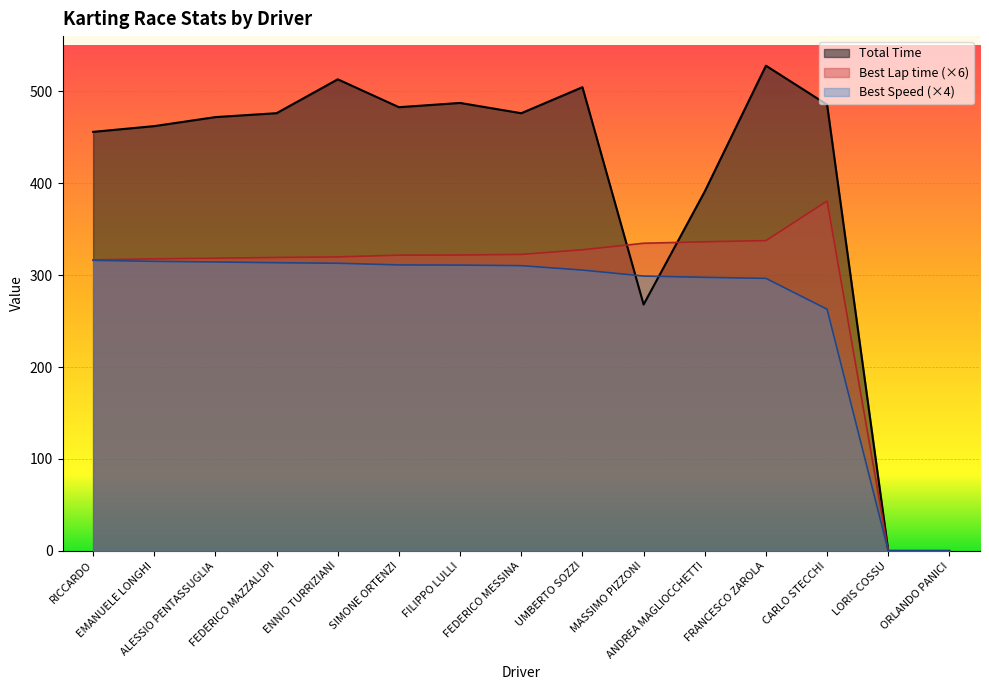

True or false: Best Lap time has a value of 319.8 at ENNIO TURRIZIANI.

True